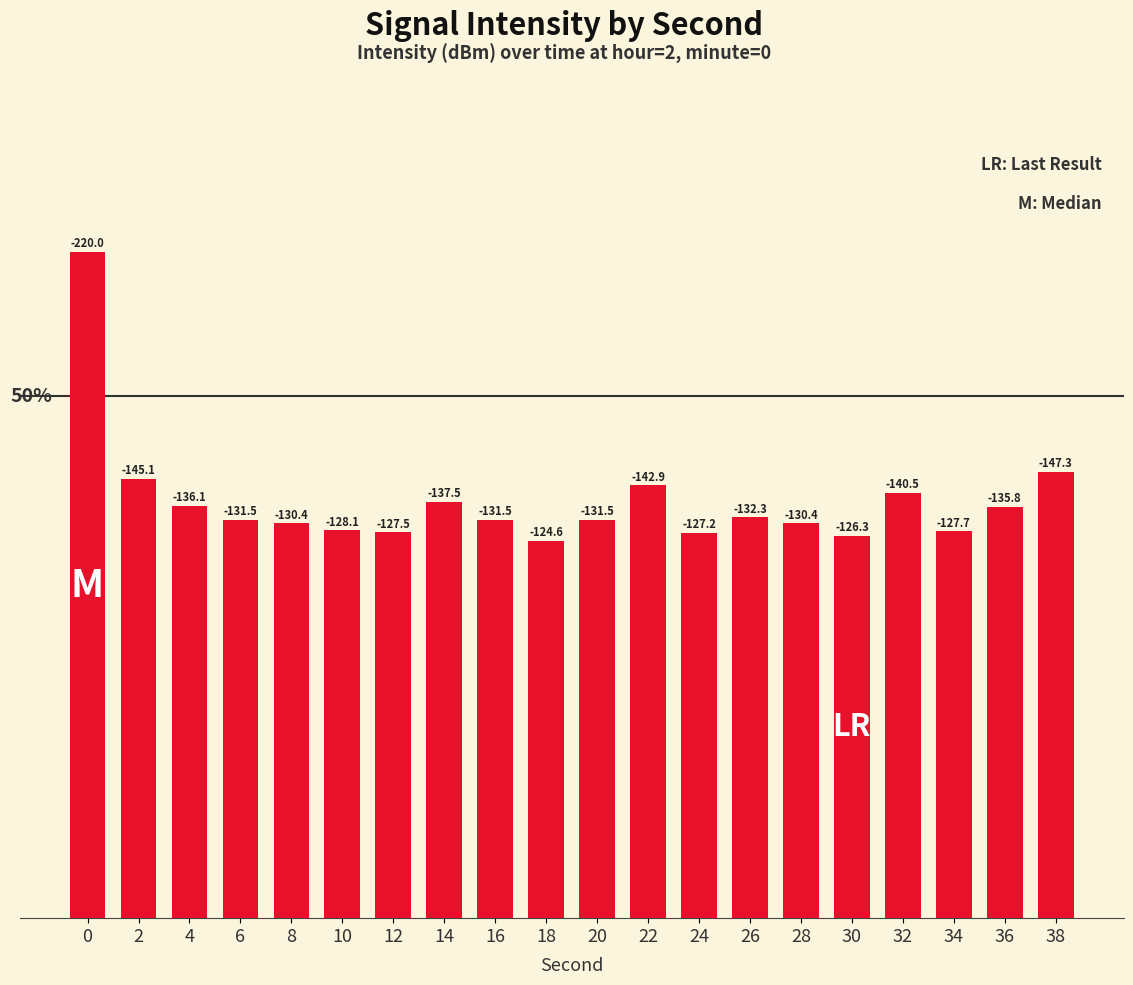

Reading right to left, what are all the values shown in this chart?

147.3	135.8	127.7	140.5	126.3	130.4	132.3	127.2	142.9	131.5	124.6	131.5	137.5	127.5	128.1	130.4	131.5	136.1	145.1	220.0